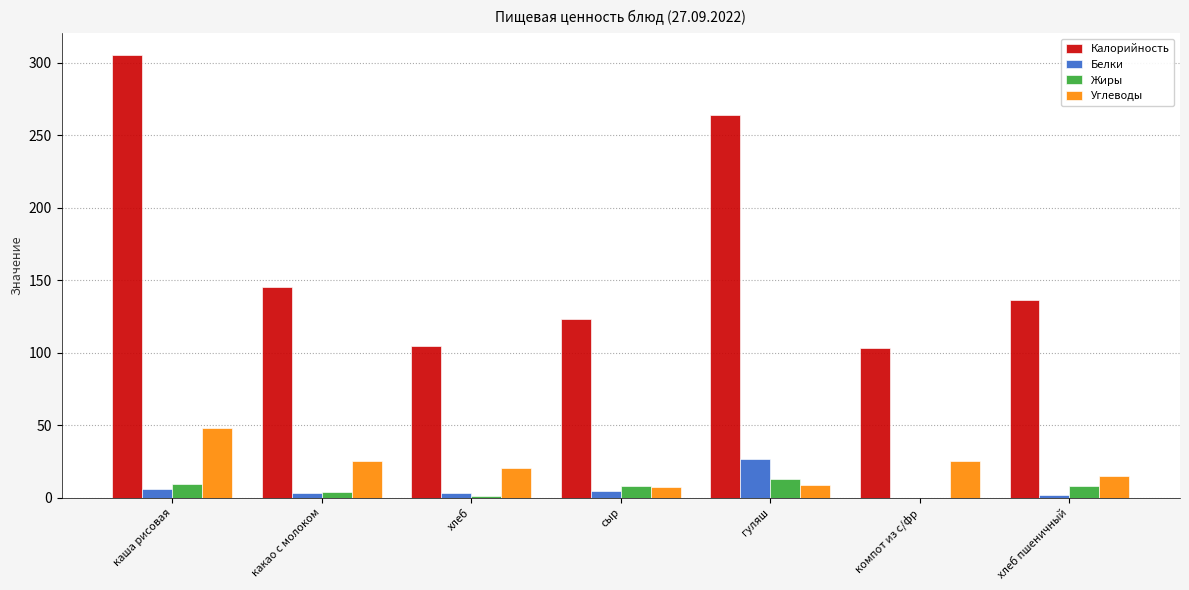

Which category has the highest value in the Калорийность series?

каша рисовая